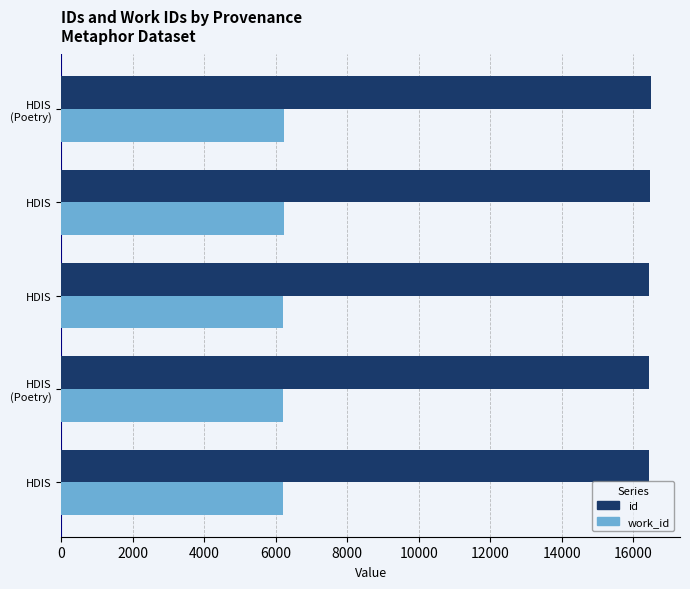

How many values in the work_id series exceed 6207?

2